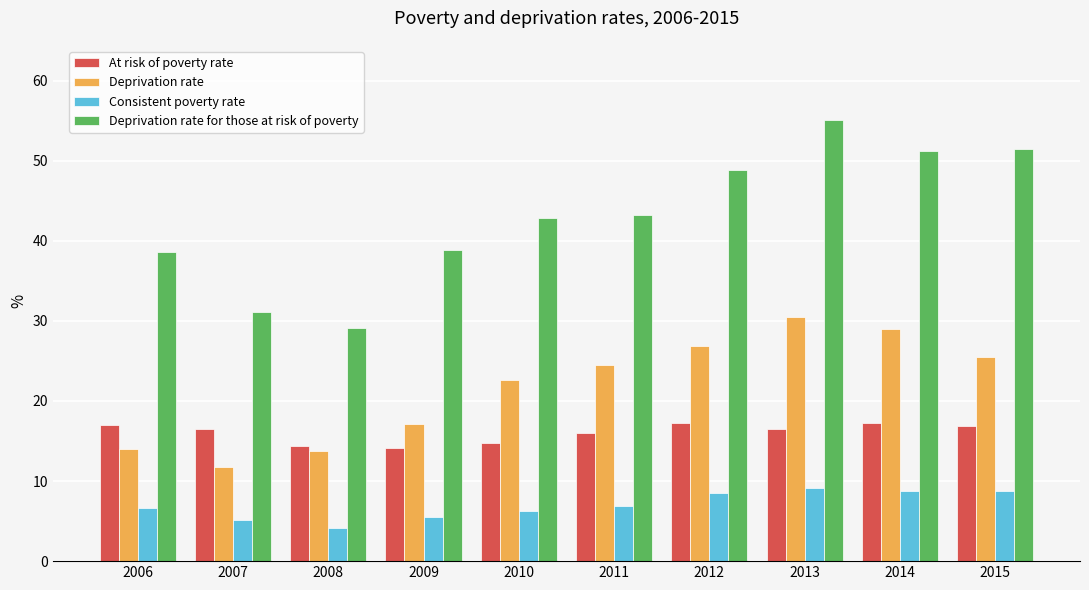

How many series are shown in this chart?

4